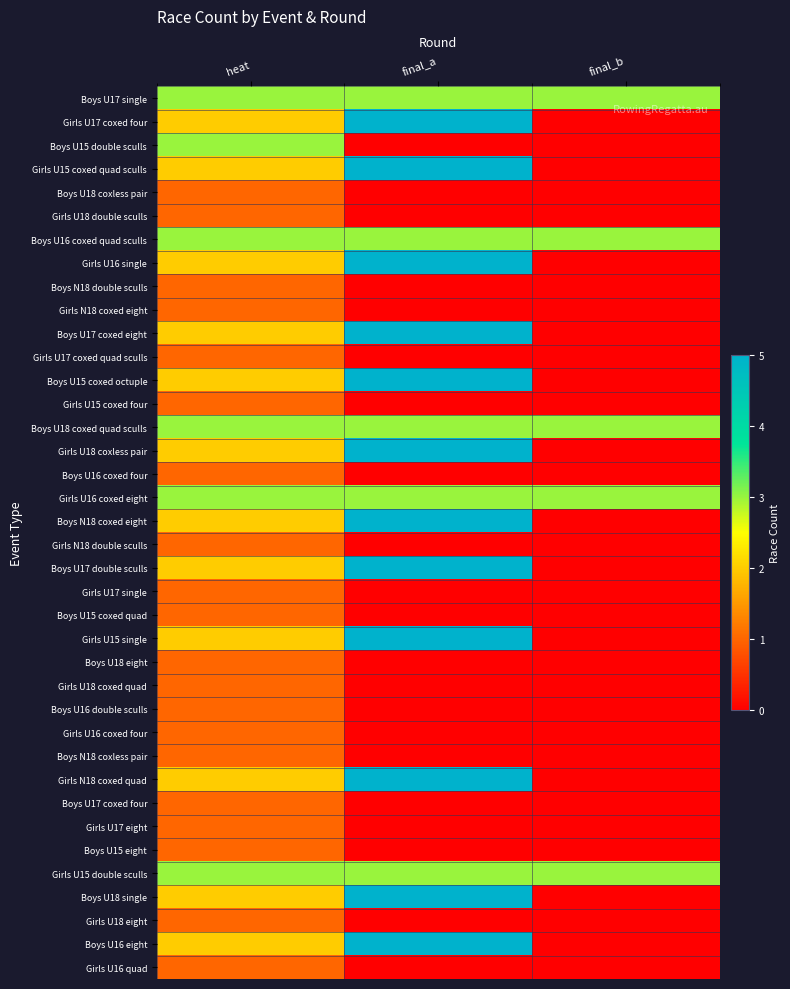

Reading left to right, transcribe all the data shown in this chart.

Boys U17 single: heat=3	final_a=3	final_b=3
Girls U17 coxed four: heat=2	final_a=5	final_b=0
Boys U15 double sculls: heat=3	final_a=0	final_b=0
Girls U15 coxed quad sculls: heat=2	final_a=5	final_b=0
Boys U18 coxless pair: heat=1	final_a=0	final_b=0
Girls U18 double sculls: heat=1	final_a=0	final_b=0
Boys U16 coxed quad sculls: heat=3	final_a=3	final_b=3
Girls U16 single: heat=2	final_a=5	final_b=0
Boys N18 double sculls: heat=1	final_a=0	final_b=0
Girls N18 coxed eight: heat=1	final_a=0	final_b=0
Boys U17 coxed eight: heat=2	final_a=5	final_b=0
Girls U17 coxed quad sculls: heat=1	final_a=0	final_b=0
Boys U15 coxed octuple: heat=2	final_a=5	final_b=0
Girls U15 coxed four: heat=1	final_a=0	final_b=0
Boys U18 coxed quad sculls: heat=3	final_a=3	final_b=3
Girls U18 coxless pair: heat=2	final_a=5	final_b=0
Boys U16 coxed four: heat=1	final_a=0	final_b=0
Girls U16 coxed eight: heat=3	final_a=3	final_b=3
Boys N18 coxed eight: heat=2	final_a=5	final_b=0
Girls N18 double sculls: heat=1	final_a=0	final_b=0
Boys U17 double sculls: heat=2	final_a=5	final_b=0
Girls U17 single: heat=1	final_a=0	final_b=0
Boys U15 coxed quad: heat=1	final_a=0	final_b=0
Girls U15 single: heat=2	final_a=5	final_b=0
Boys U18 eight: heat=1	final_a=0	final_b=0
Girls U18 coxed quad: heat=1	final_a=0	final_b=0
Boys U16 double sculls: heat=1	final_a=0	final_b=0
Girls U16 coxed four: heat=1	final_a=0	final_b=0
Boys N18 coxless pair: heat=1	final_a=0	final_b=0
Girls N18 coxed quad: heat=2	final_a=5	final_b=0
Boys U17 coxed four: heat=1	final_a=0	final_b=0
Girls U17 eight: heat=1	final_a=0	final_b=0
Boys U15 eight: heat=1	final_a=0	final_b=0
Girls U15 double sculls: heat=3	final_a=3	final_b=3
Boys U18 single: heat=2	final_a=5	final_b=0
Girls U18 eight: heat=1	final_a=0	final_b=0
Boys U16 eight: heat=2	final_a=5	final_b=0
Girls U16 quad: heat=1	final_a=0	final_b=0